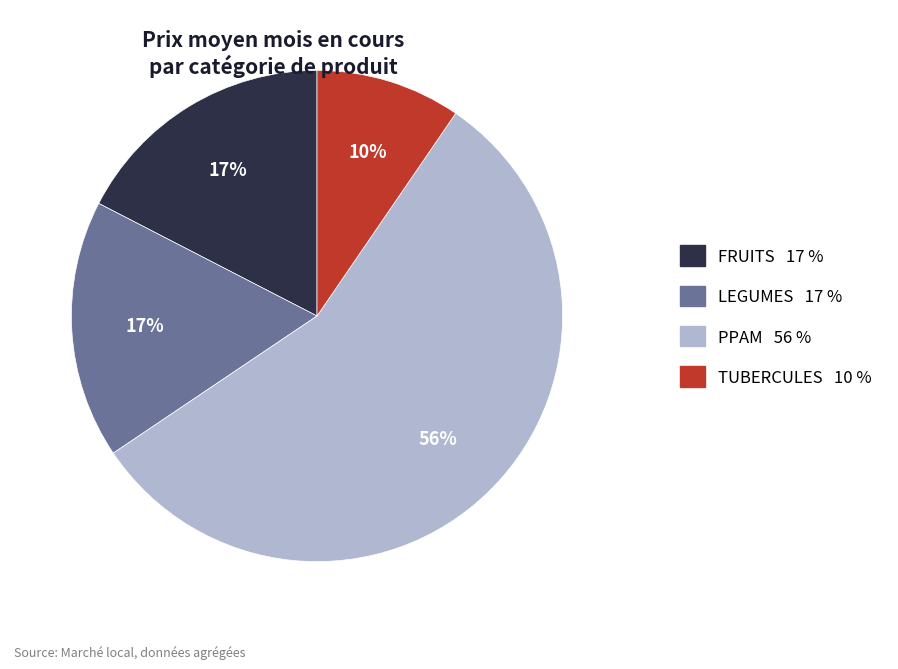

To the nearest percent, what percentage of the pie is TUBERCULES?

10%